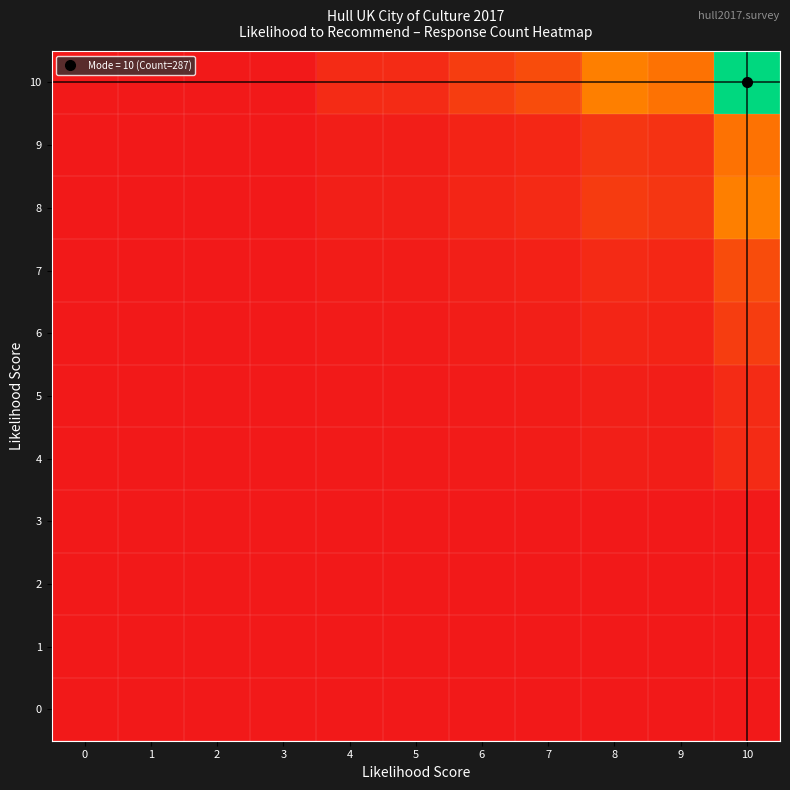

At which category is the sum across all series the highest?

10